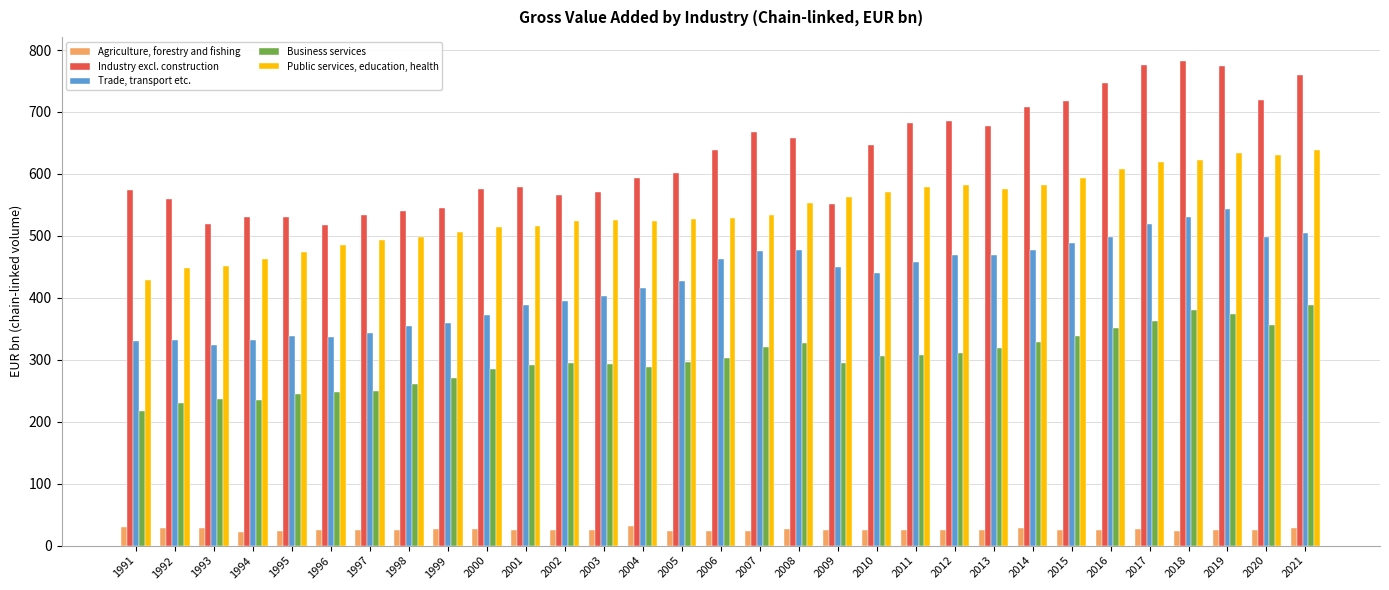

At which label does Industry excl. construction first exceed 600?

2005